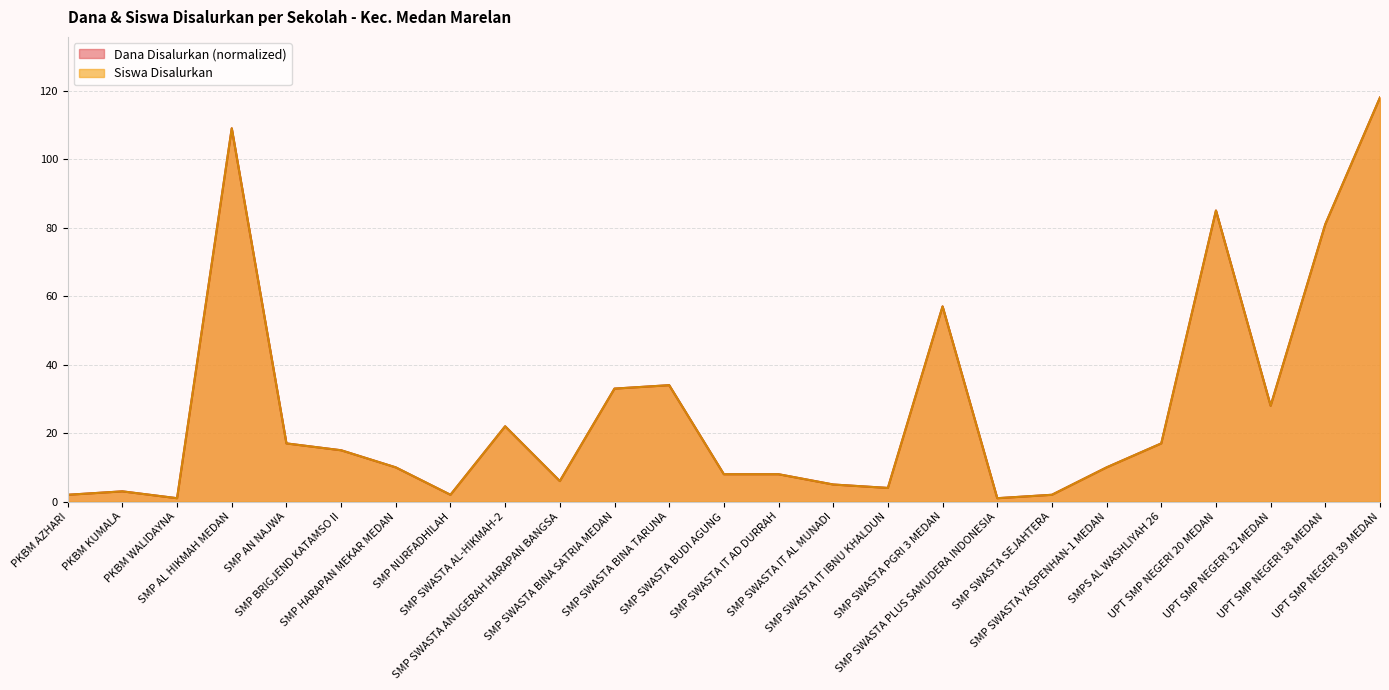

What is the label of the 14th point from the left?

SMP SWASTA IT AD DURRAH